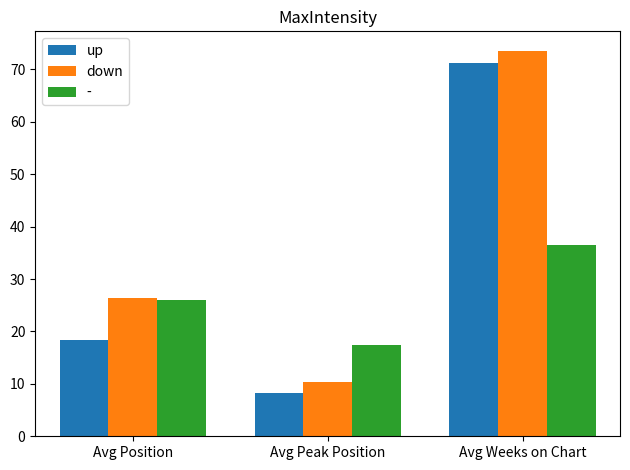

Is it true that down equals 10.3 at Avg Peak Position?

True